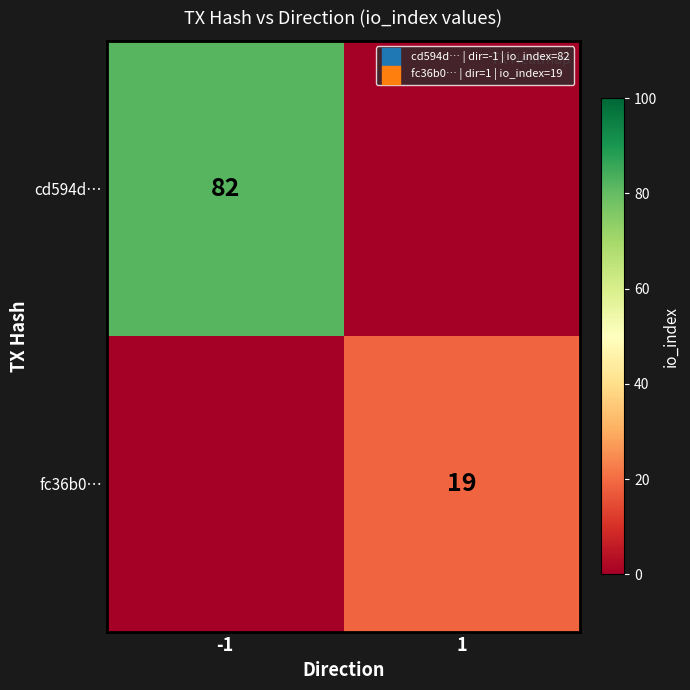

Is the value of cd594d… at -1 greater than the value of fc36b0… at 1?

Yes